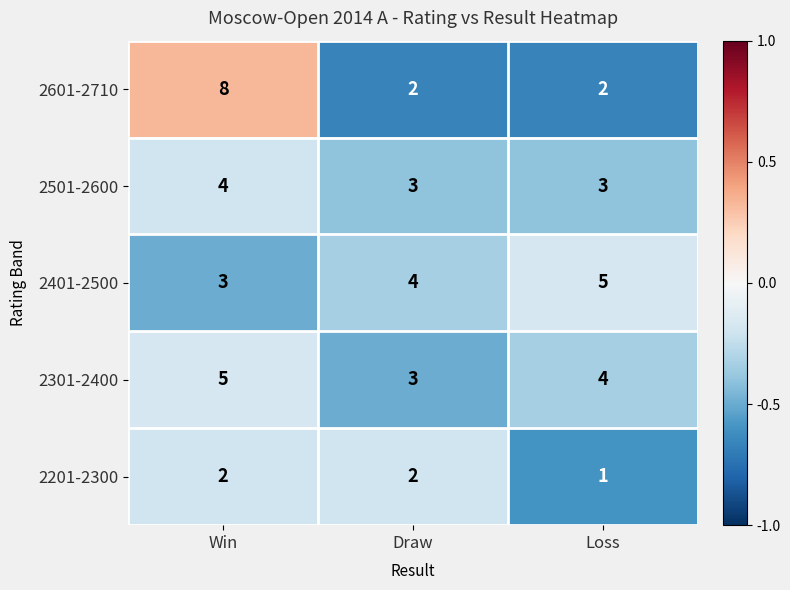

The value of 2301-2400 at Win is 5. True or false?

True